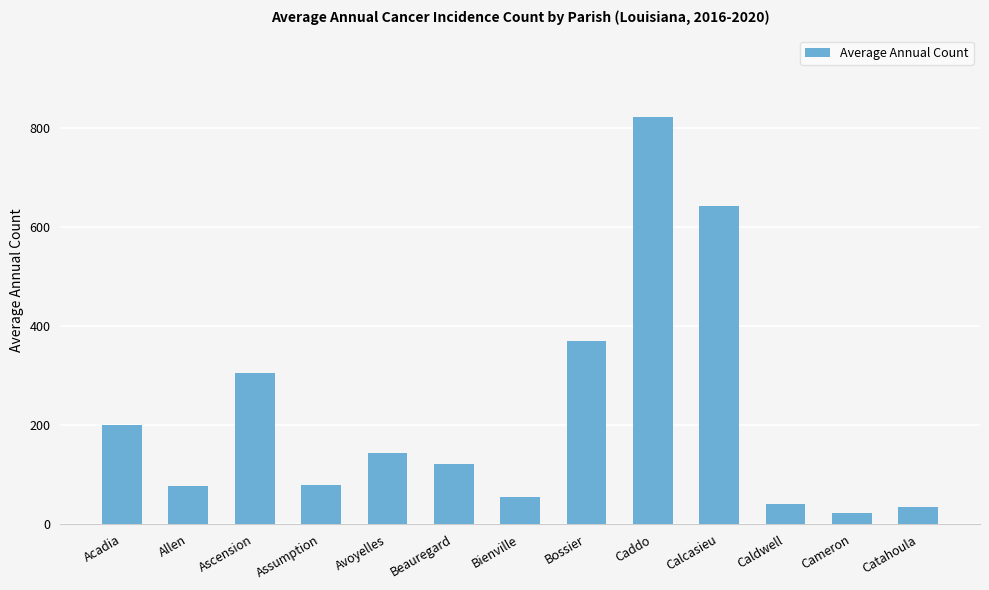

What is the difference between the second highest and minimum values?

620